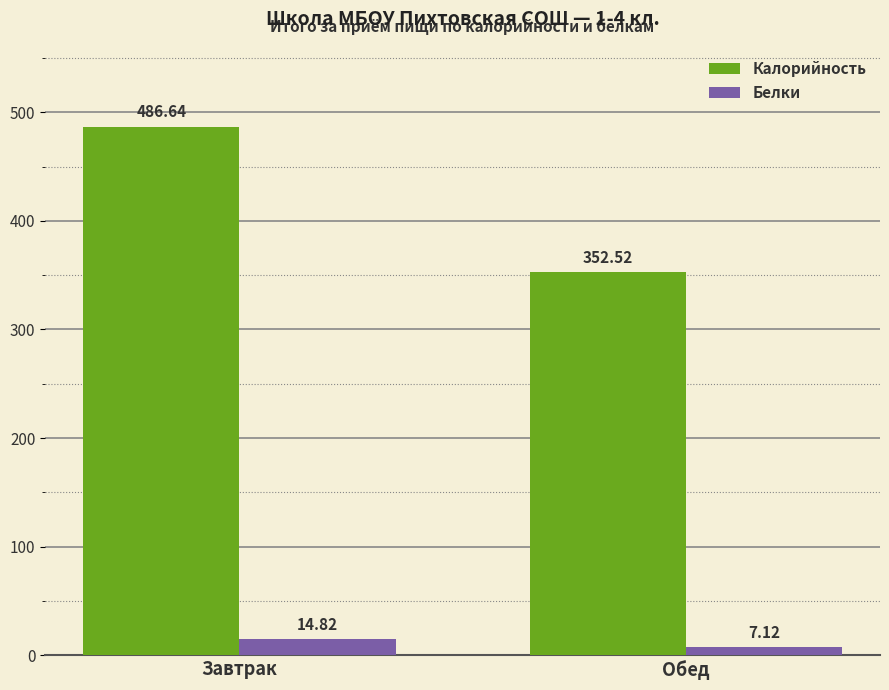

The Белки series shows 14.8 at Завтрак. True or false?

True